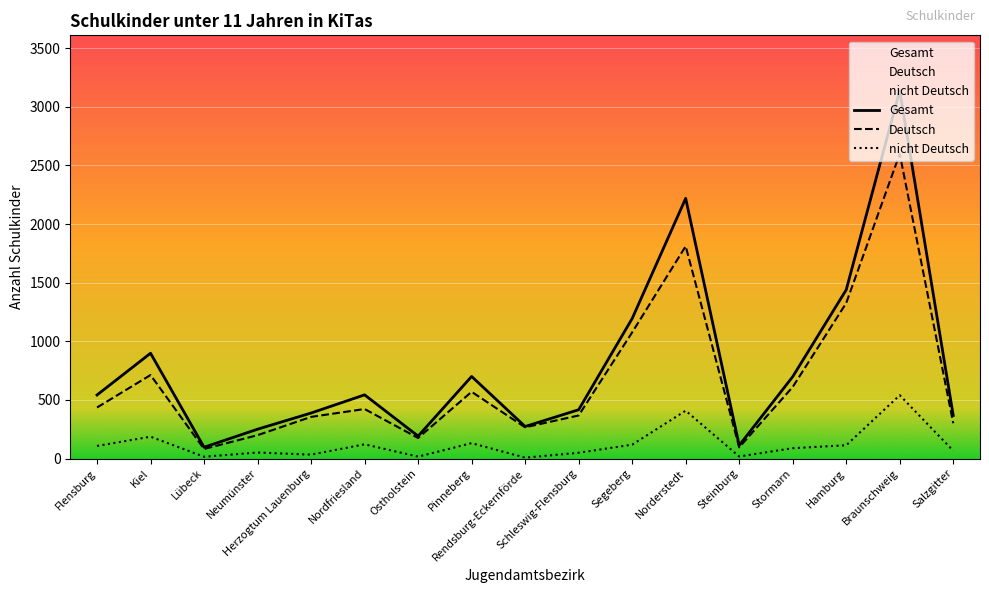

How many data points in Deutsch are less than 422?

8